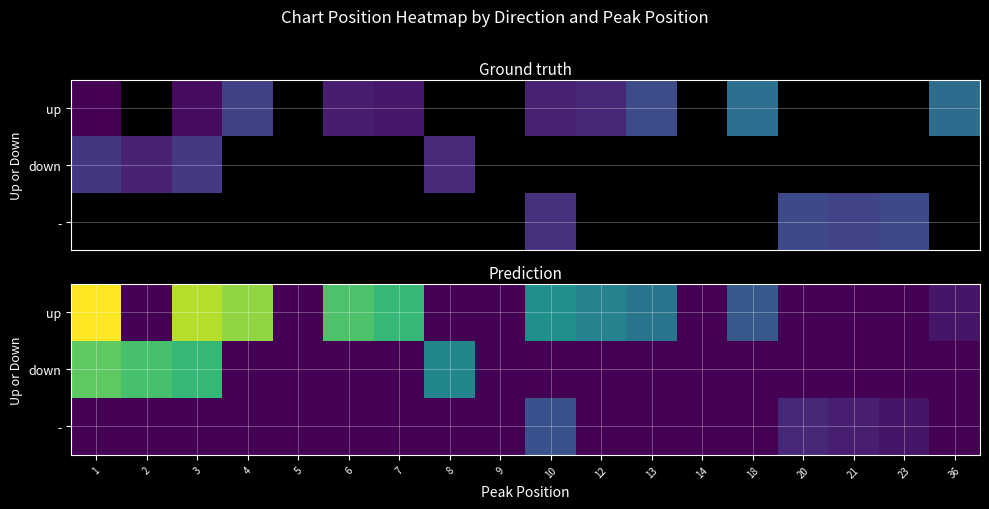

The value of down at 5 is -51. True or false?

False